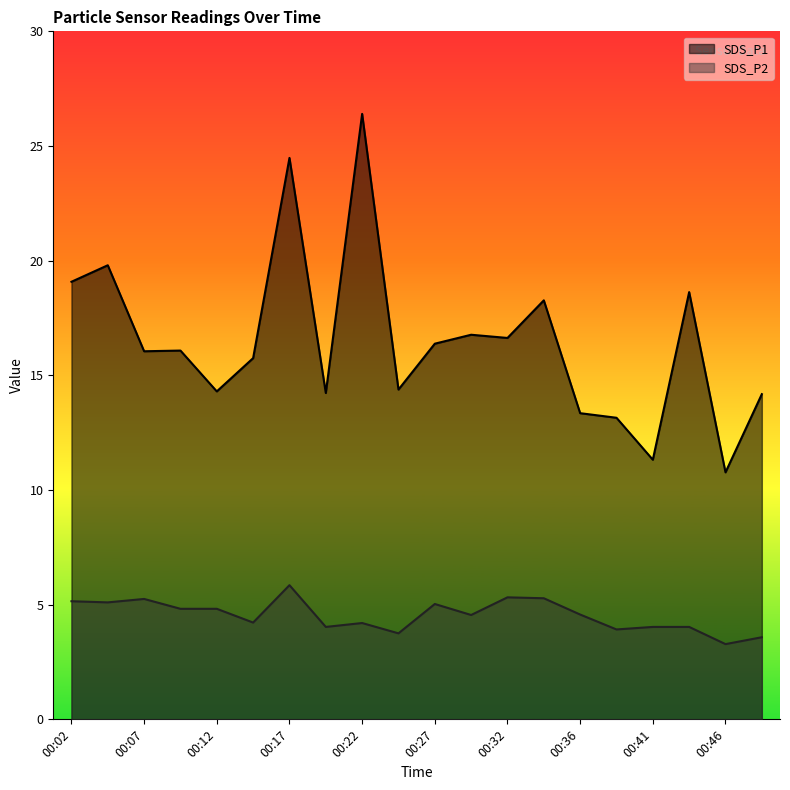

Rank the series at 00:12 from lowest to highest value.

SDS_P2, SDS_P1